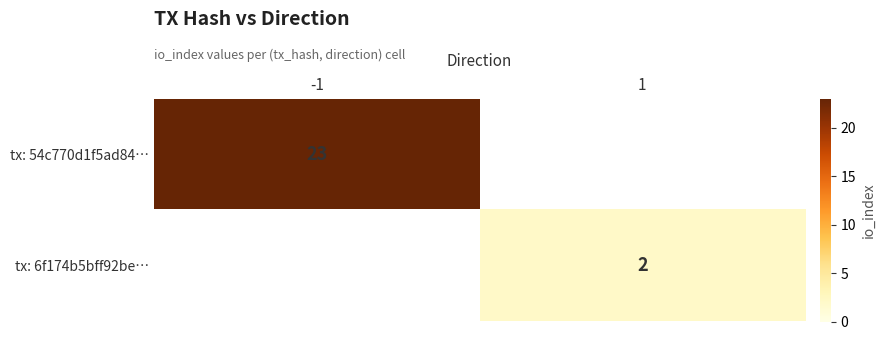

Is it true that tx: 54c770d1f5ad84… equals 12.2 at -1?

False